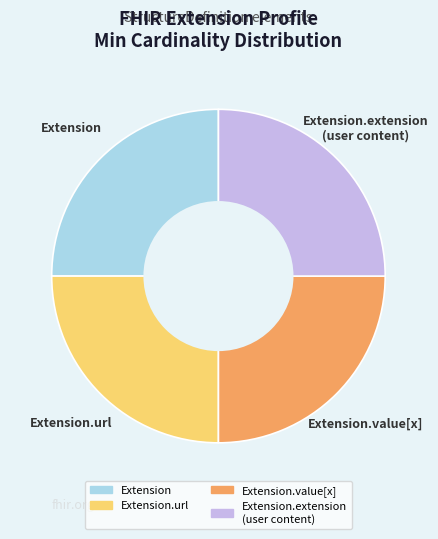

Is there a majority slice in this chart?

No